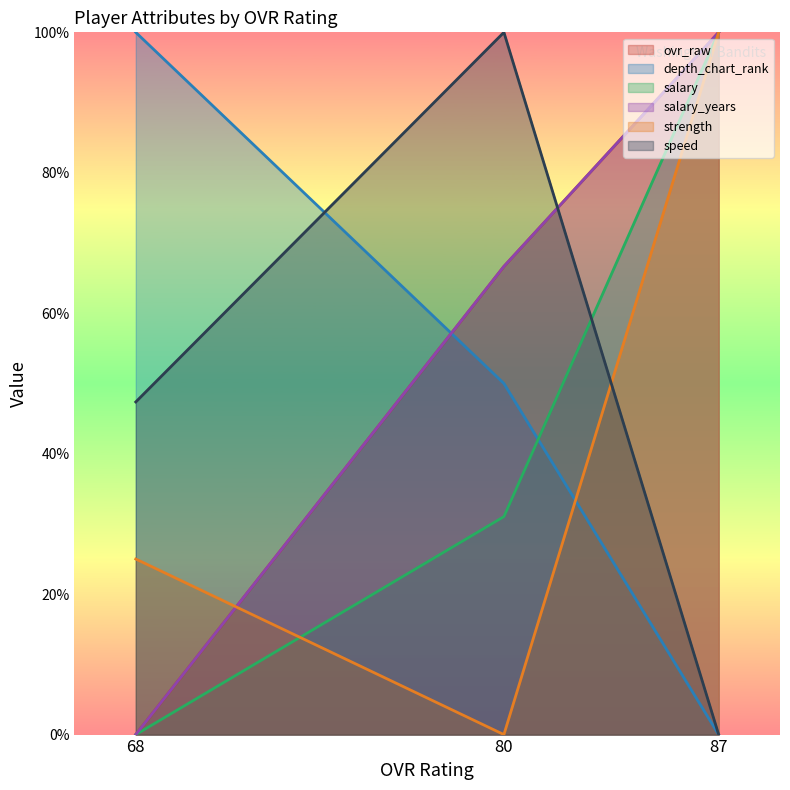

At which label is strength closest to 50?

68